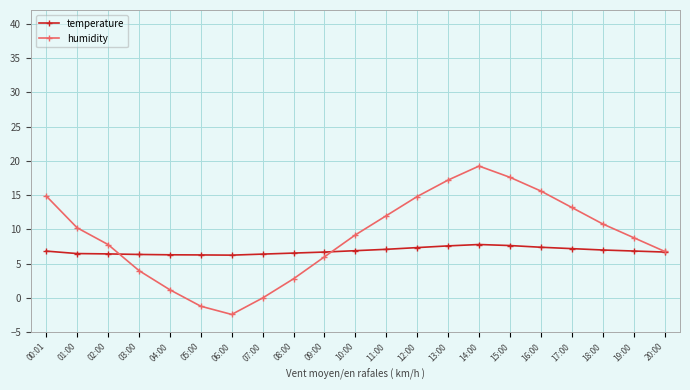

In humidity, how many points are higher than both neighbors (excluding endpoints)?

1